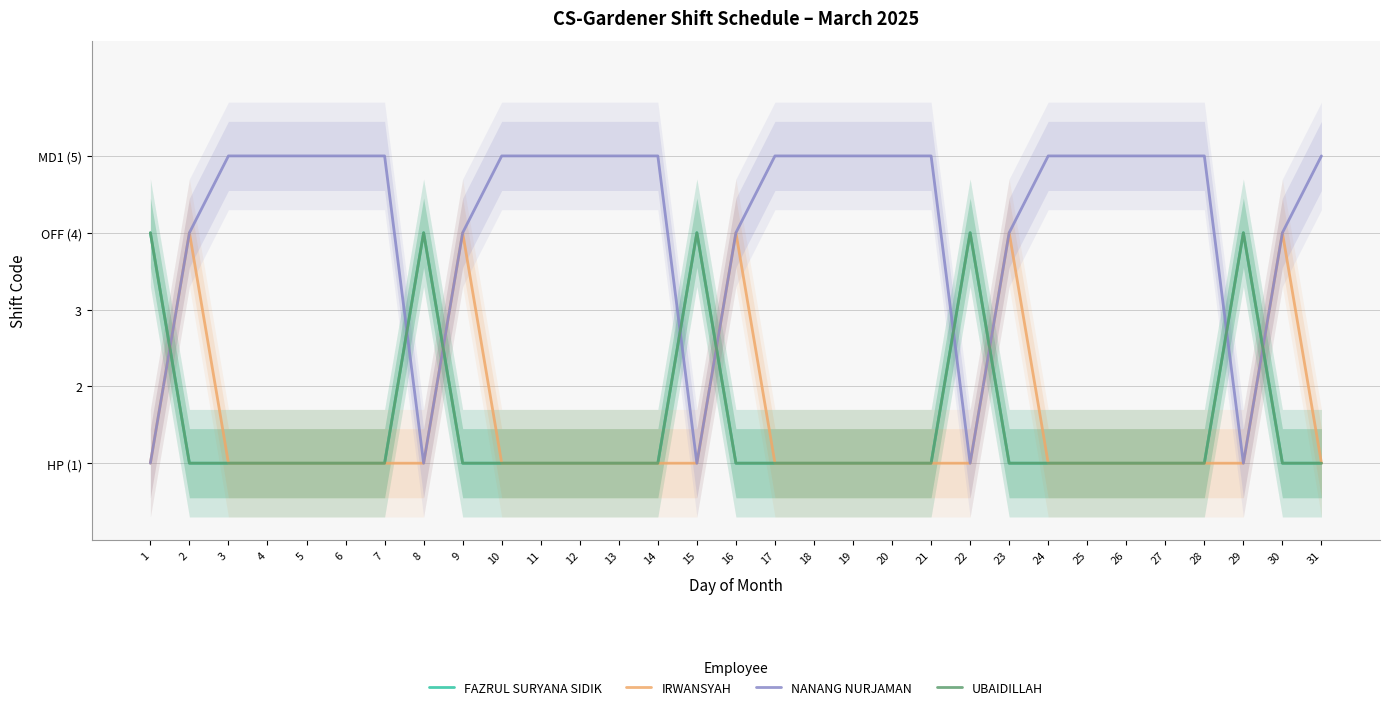

True or false: FAZRUL SURYANA SIDIK has more than 1 points higher than both neighbors.

True